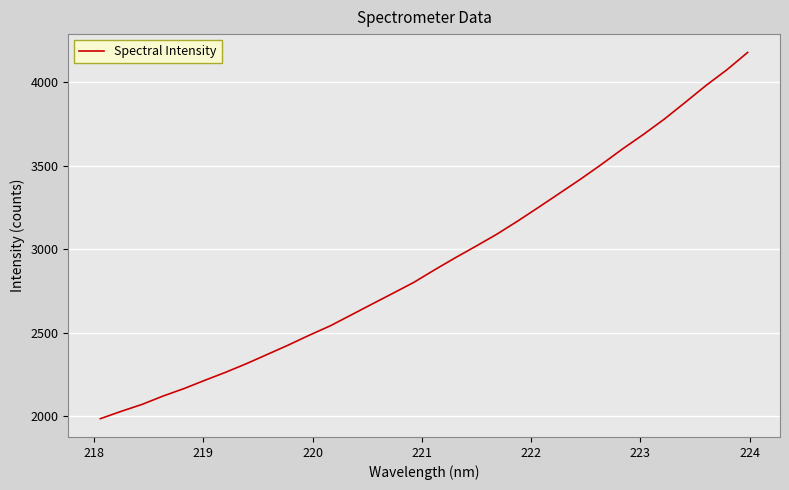

What is the minimum value shown in the chart?

1986.5